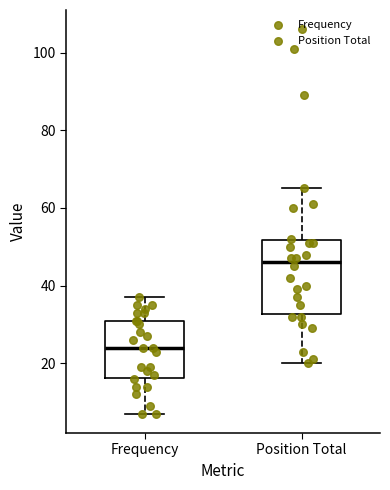

Where is the upper edge of the box for Frequency on the y-axis? The values are not printed on the chart, so give them approximately, as read against the axis.

32